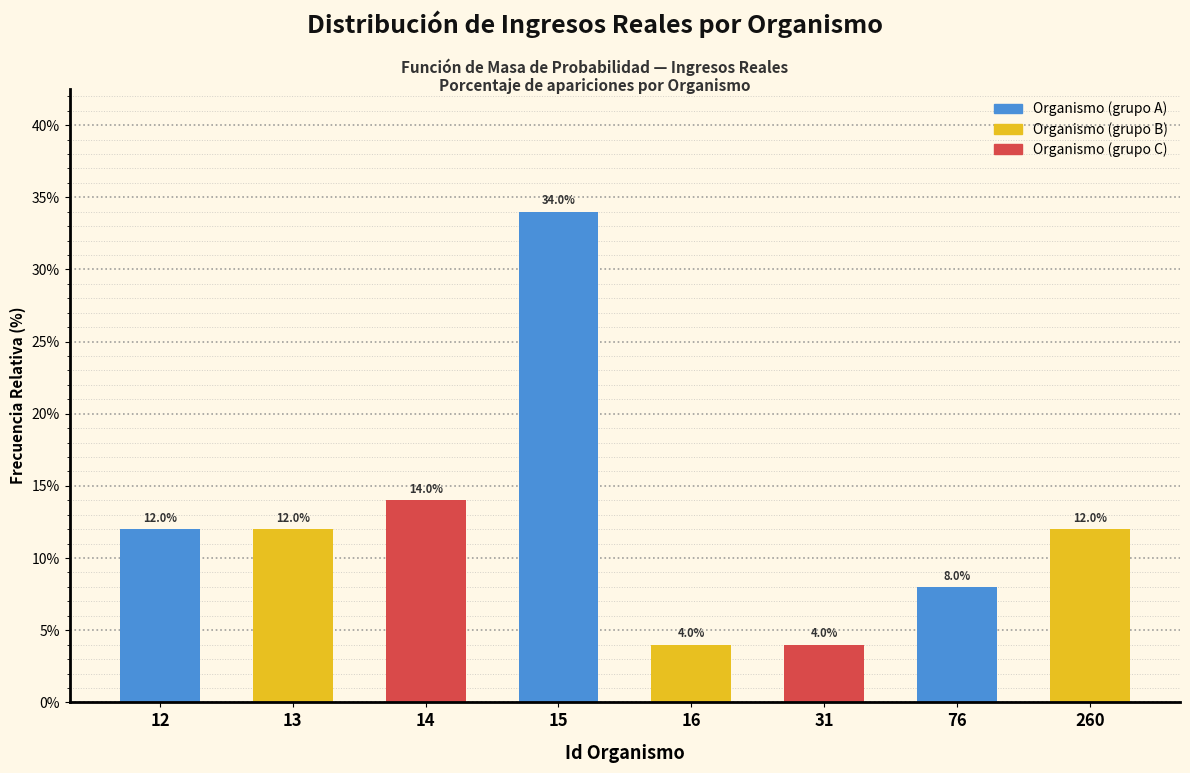

Reading left to right, extract all data points from this chart.

12=12.0	13=12.0	14=14.0	15=34.0	16=4.0	31=4.0	76=8.0	260=12.0